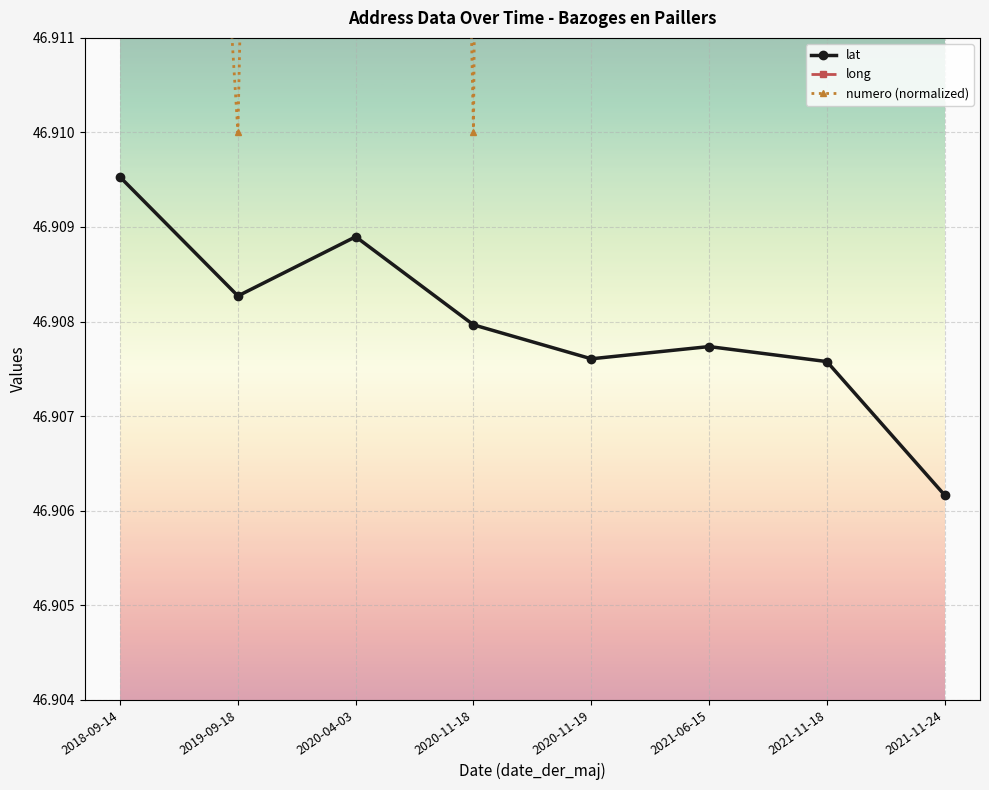

Does the chart display data point markers on the line(s)?

Yes